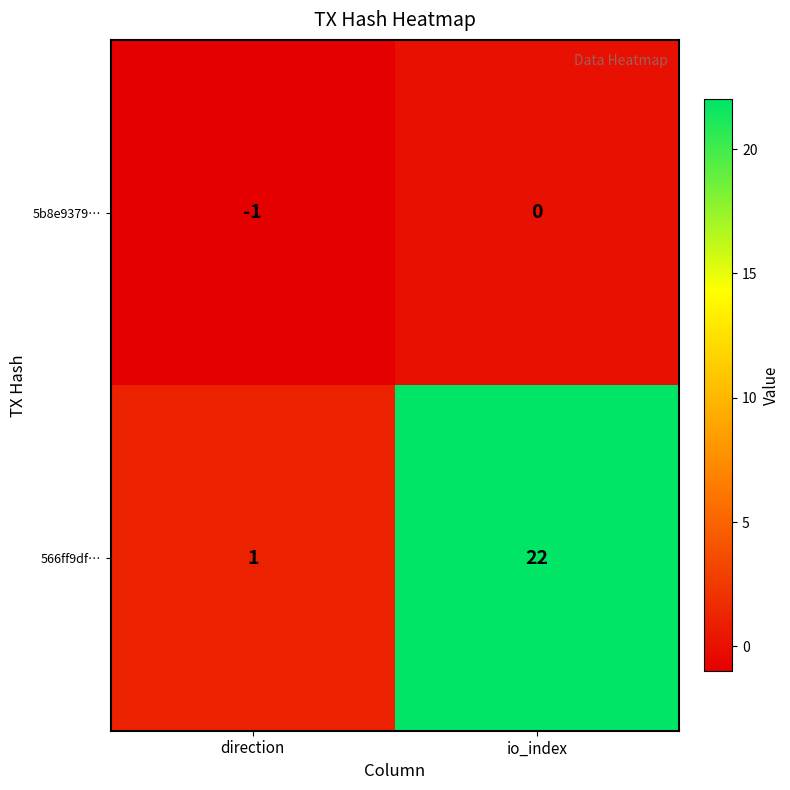

Which series has the largest range (max minus min)?

566ff9df…